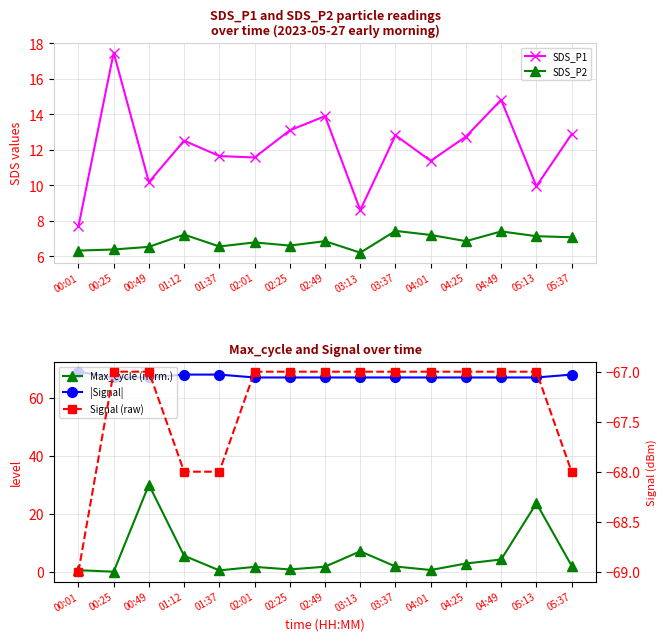

The Signal (raw) series shows -68.0 at 01:12. True or false?

True